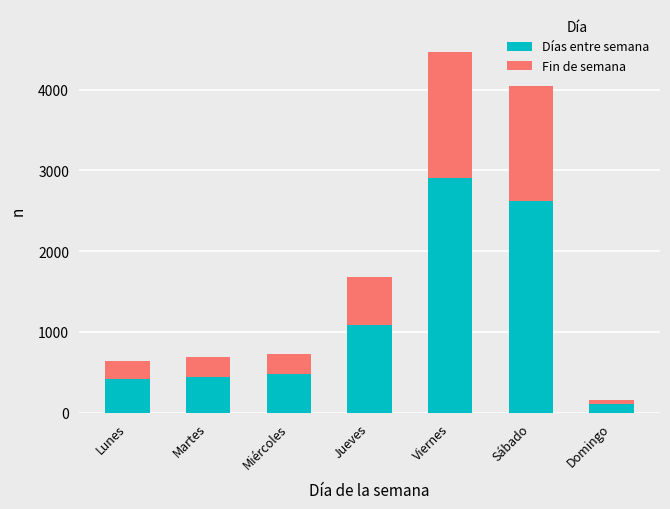

Reading right to left, what are the values for Días entre semana?

102	2626	2899	1089	474	446	417